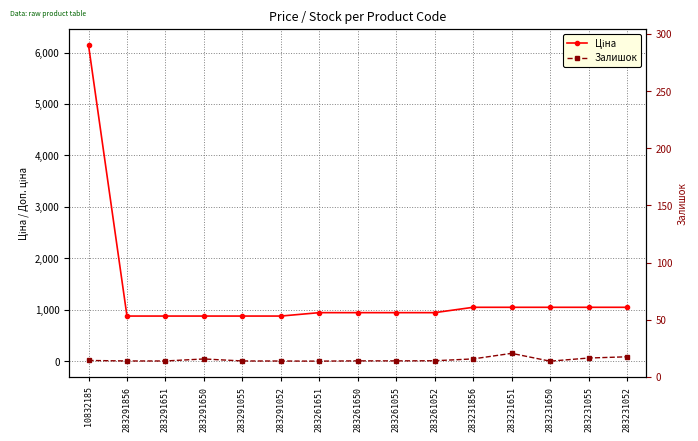

Count the number of data series in this chart.

2